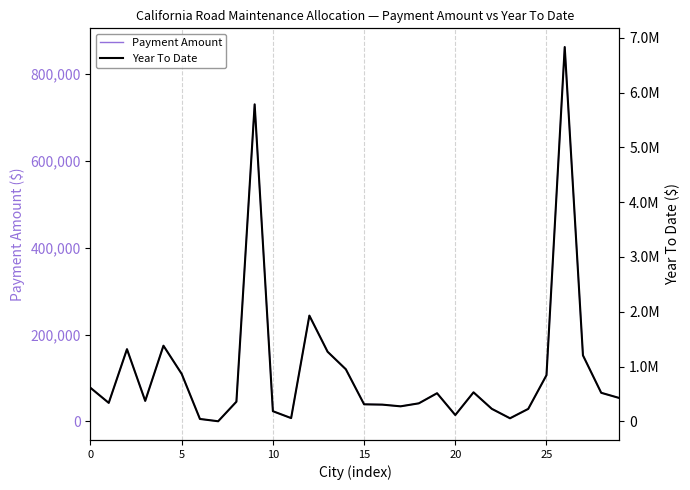

Reading left to right, what are all the values shown in this chart?

Payment Amount: 77366.4	42707.5	166320.2	47312.1	174341.3	109412.8	5725.1	422.1	45463.5	729867.5	23559.0	7704.6	243612.7	160396.7	120061.2	39436.6	38691.6	34794.0	41675.5	64955.9	14731.7	67002.9	29081.5	7267.7	28908.5	106485.9	861773.5	152059.1	65945.6	53881.3
Year To Date: 613139.8	338462.8	1318111.7	374954.8	1381680.1	867112.3	45372.5	3344.8	360304.5	5784305.3	186708.1	61059.8	1930666.1	1271167.1	951502.2	312540.4	306636.8	275747.3	330284.7	514785.2	116751.1	531007.6	230475.1	57597.9	229103.8	843916.0	6829680.1	1205090.1	522628.8	427017.0